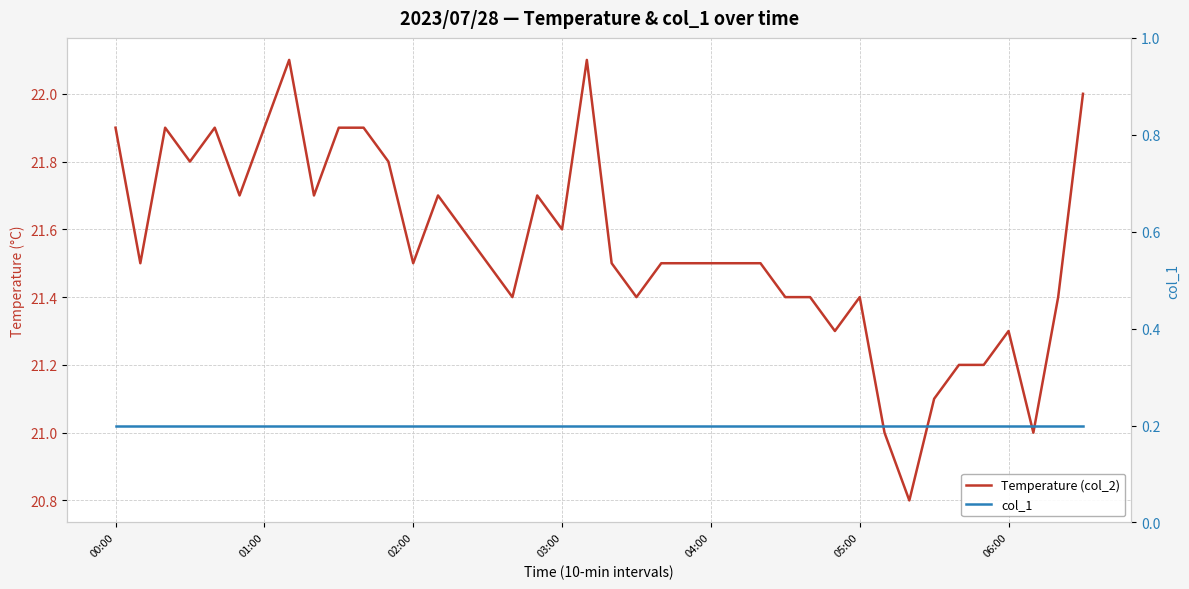

True or false: col_1 has more than 0 interior local peaks.

False